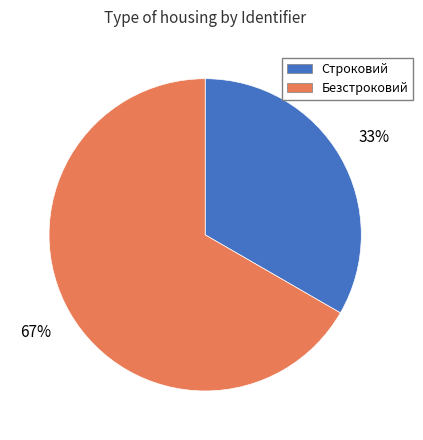

Which slice is the smallest?

Строковий